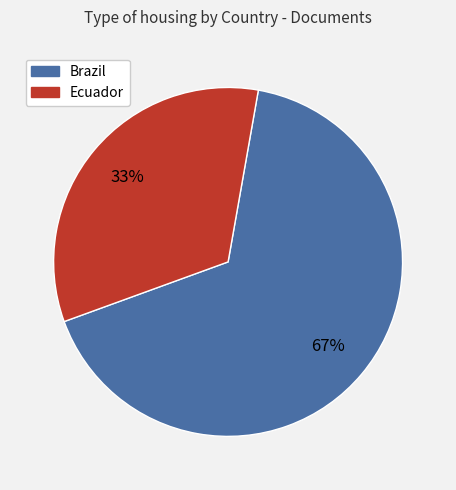

What is the smallest slice in the pie chart?

Ecuador